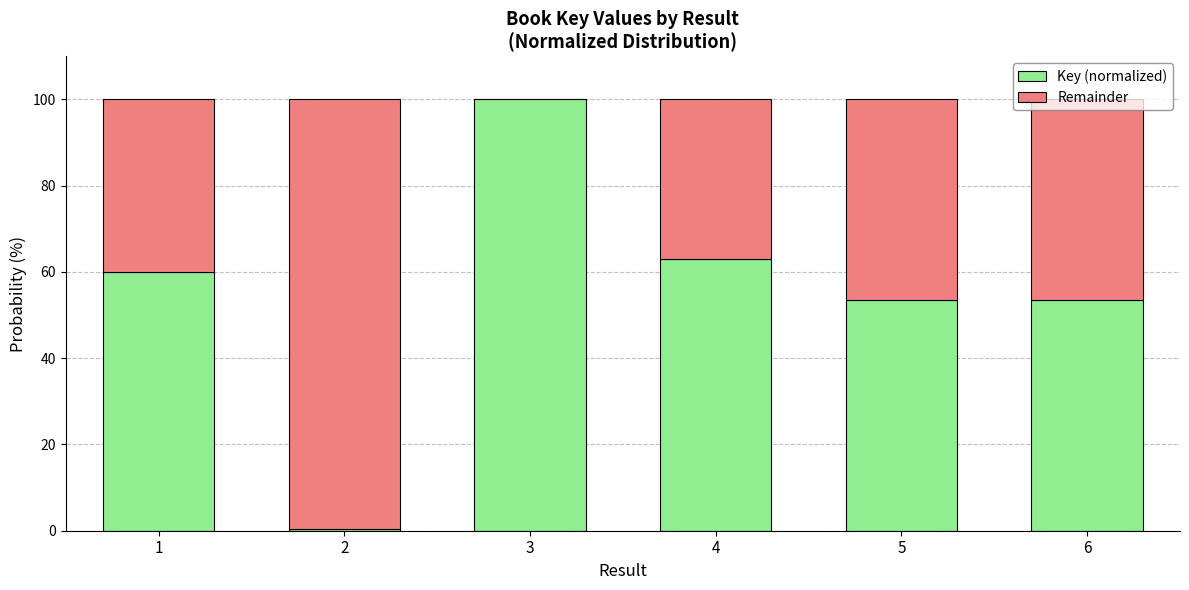

At which label does Key (normalized) reach its peak?

3